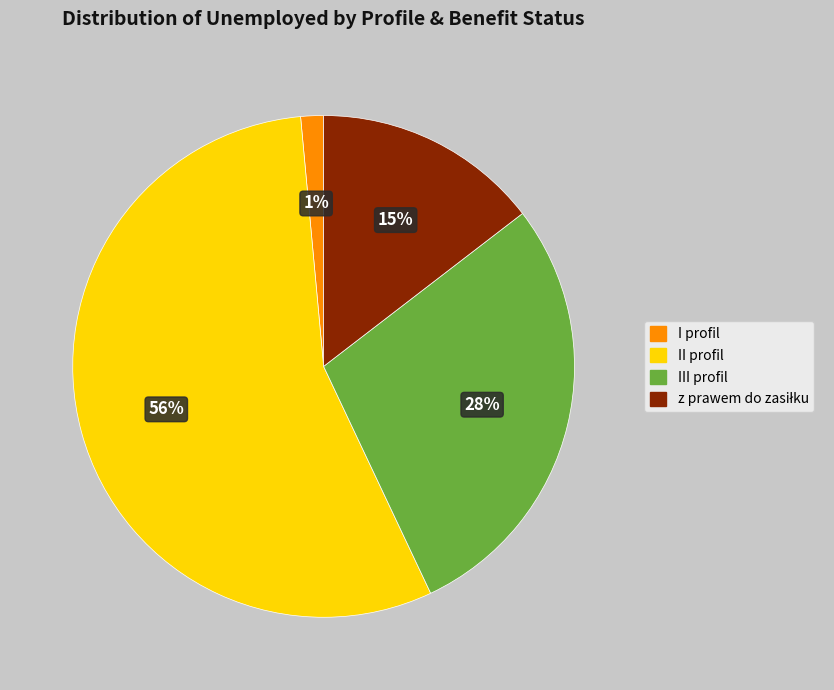

What percentage is the II profil slice, to the nearest percent?

56%